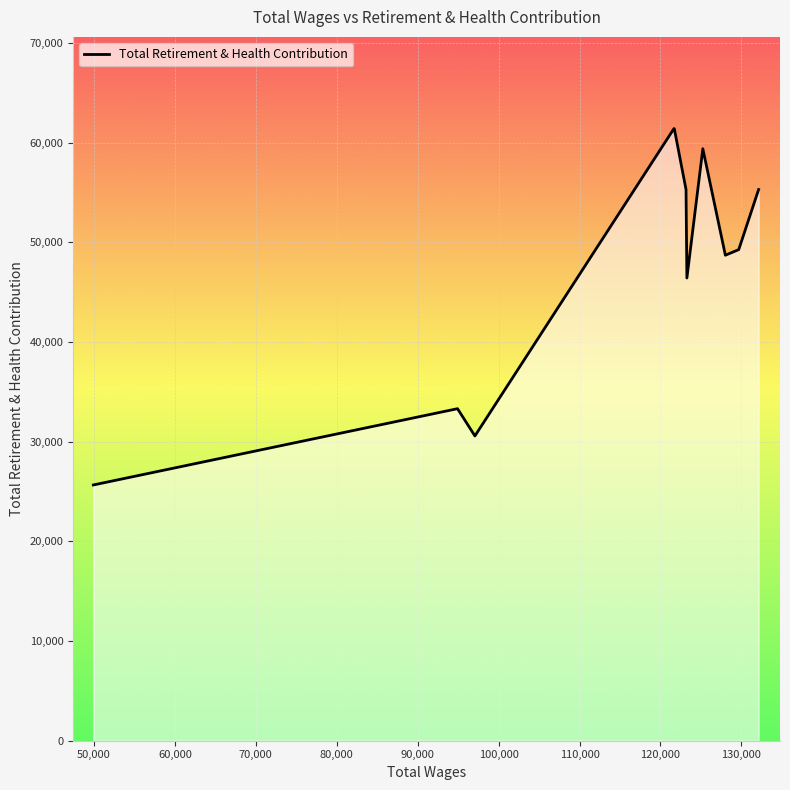

What is the minimum value shown in the chart?

25659